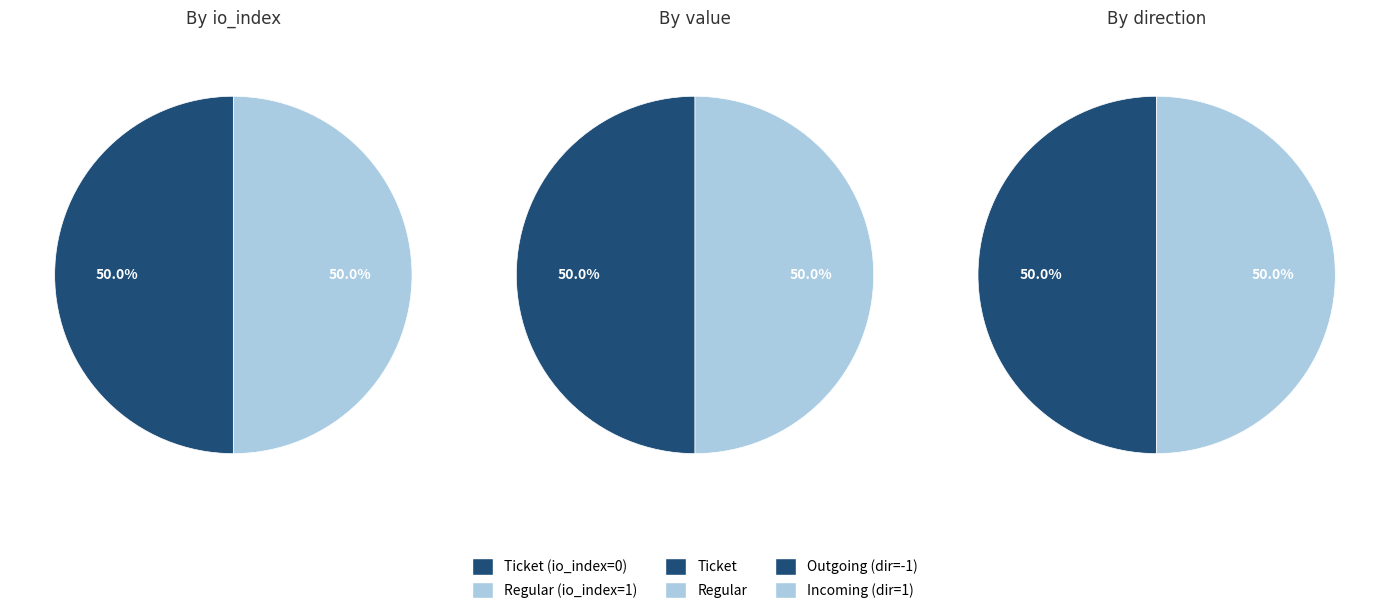

Which series has the widest spread of values?

Ticket